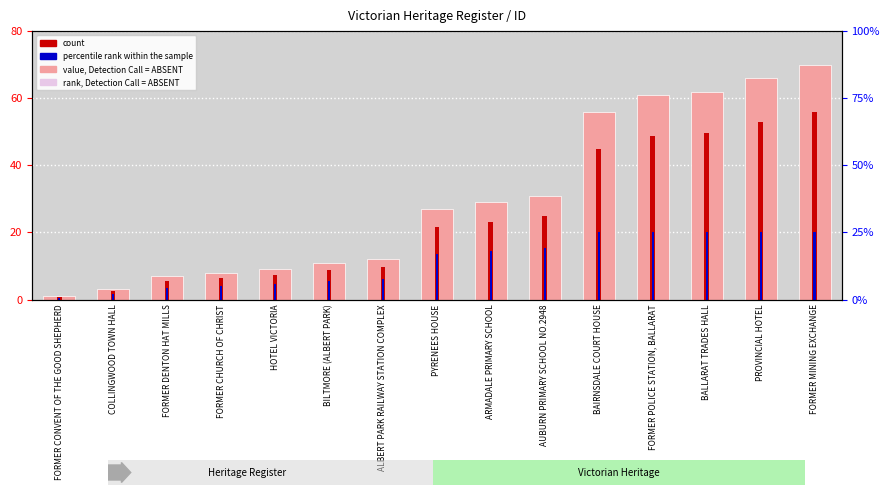

Which category has the lowest value in the percentile rank within the sample series?

FORMER CONVENT OF THE GOOD SHEPHERD